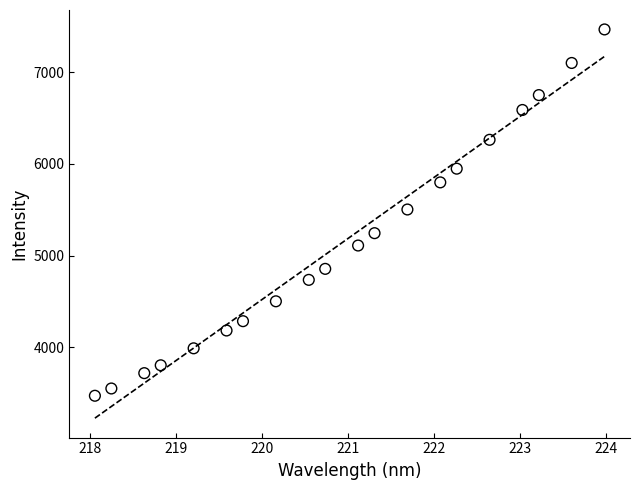

What is the range of X values (max minus min)?

5.9